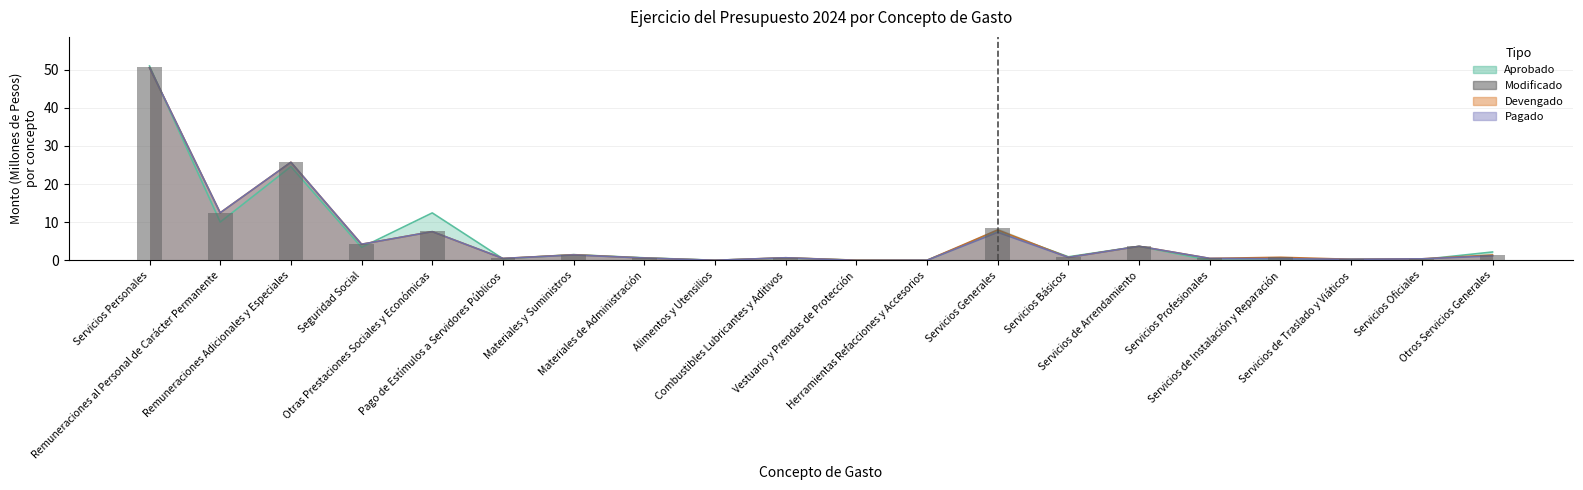

True or false: the data shows 4.7 at Otras Prestaciones Sociales y Económicas.

False